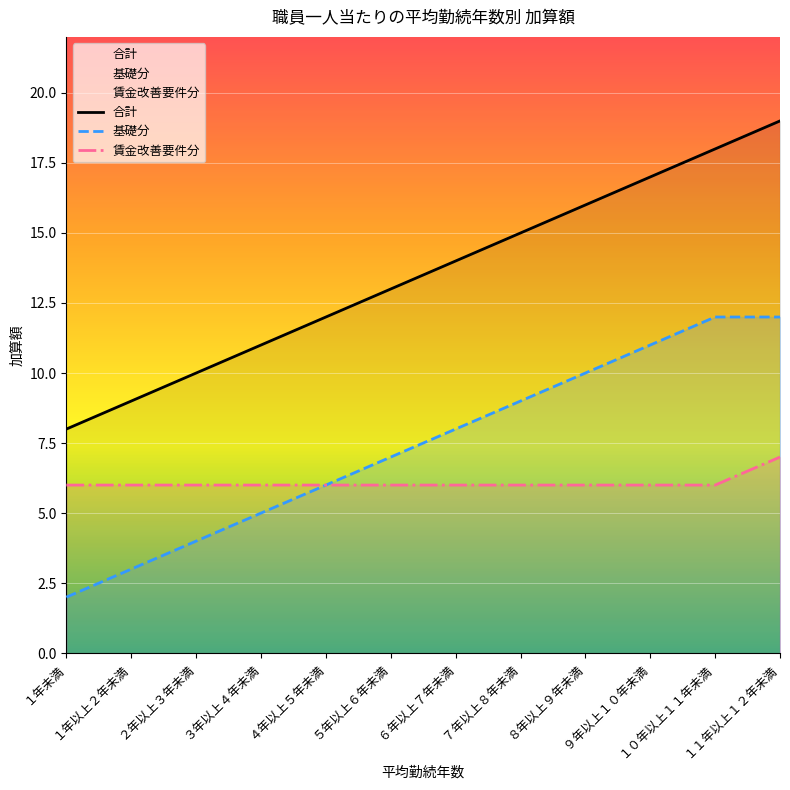

What is the spread (max minus min) of values at １１年以上１２年未満?

12